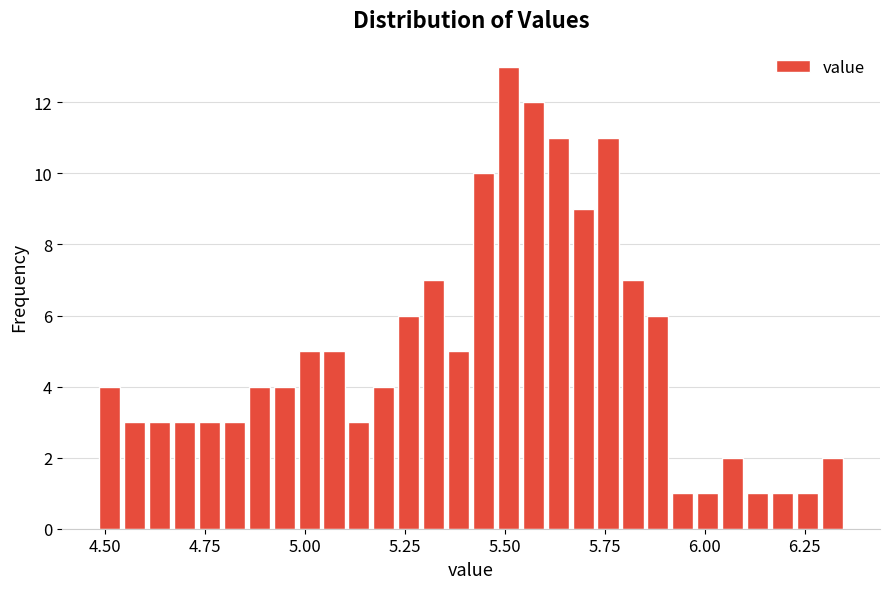

Read against the x-axis, roughly where is the centre of the tallest bar?

5.50